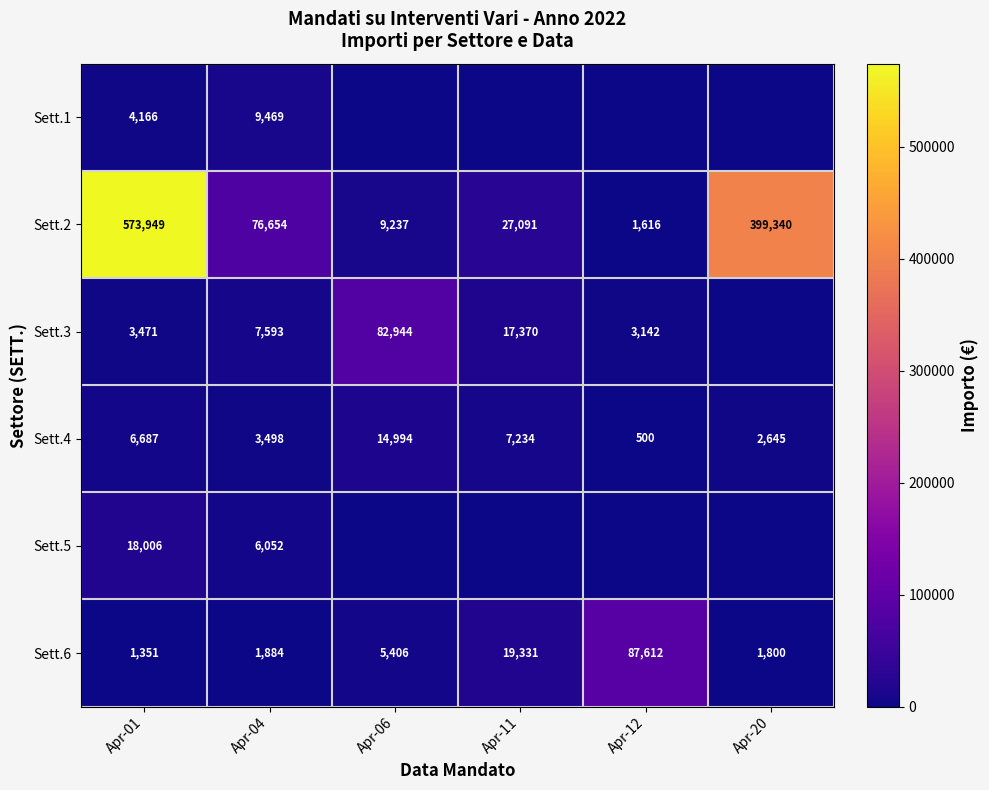

Rank the categories by Sett.2 value from lowest to highest.

Apr-12, Apr-06, Apr-11, Apr-04, Apr-20, Apr-01